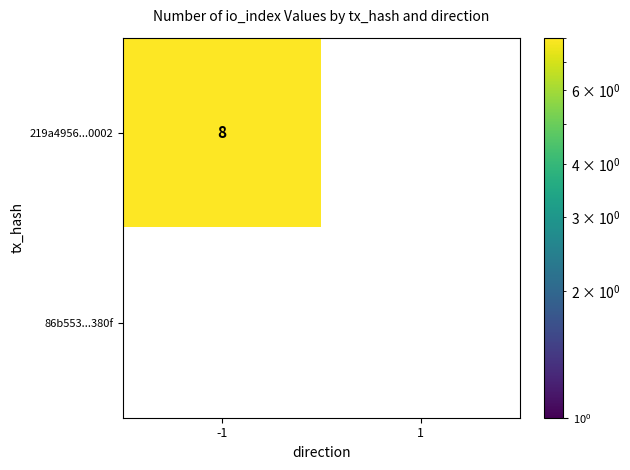

Which series has the largest range (max minus min)?

219a4956...0002